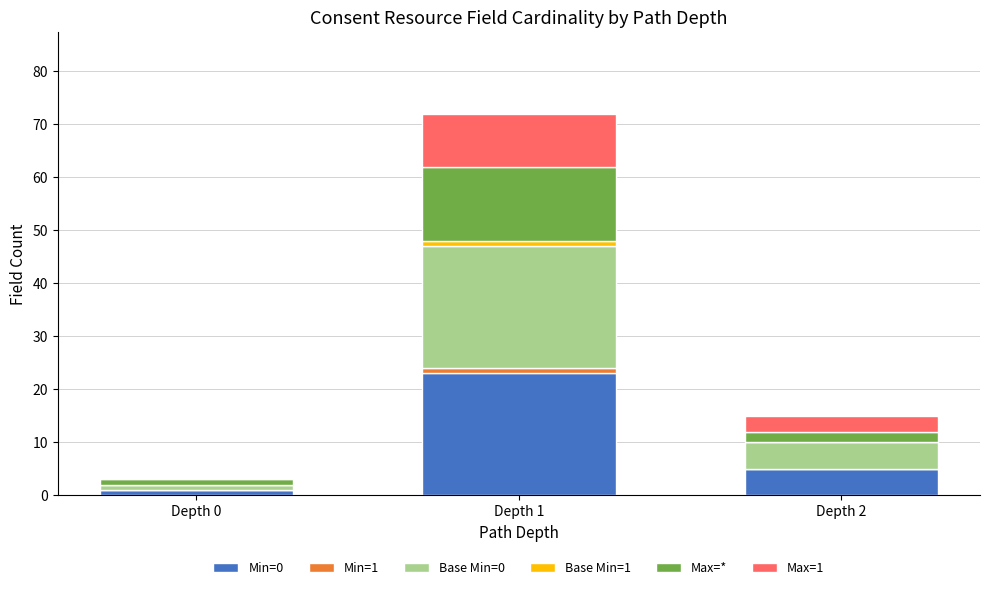

At which category is the sum across all series the highest?

Depth 1